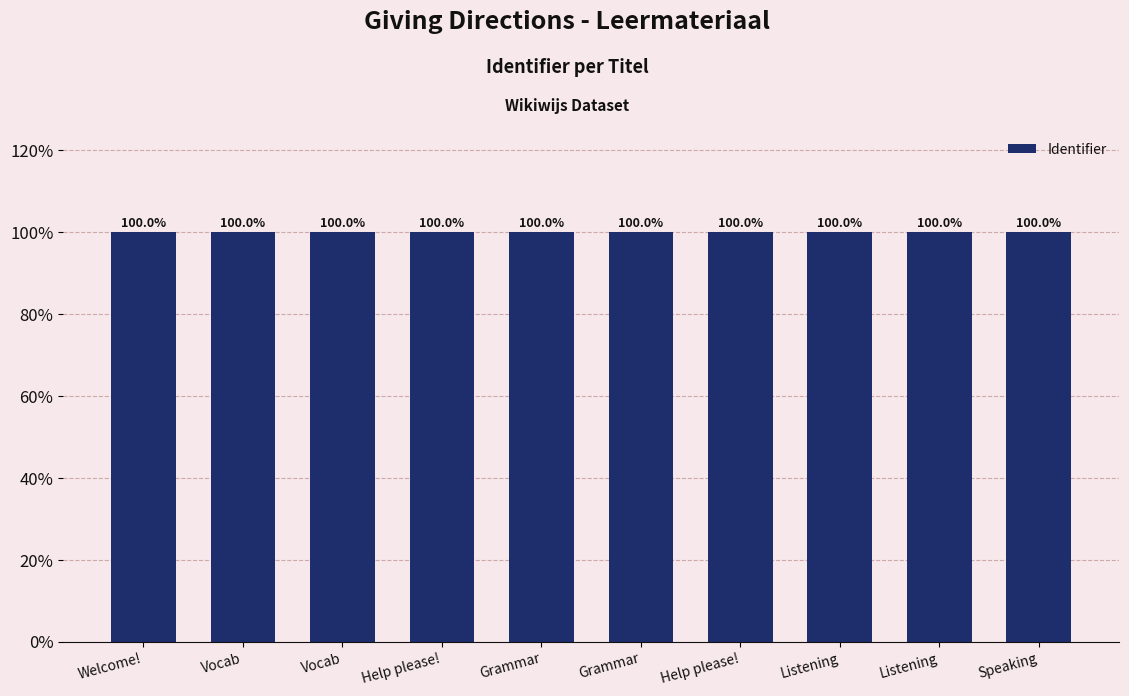

Does the chart contain any negative values?

No